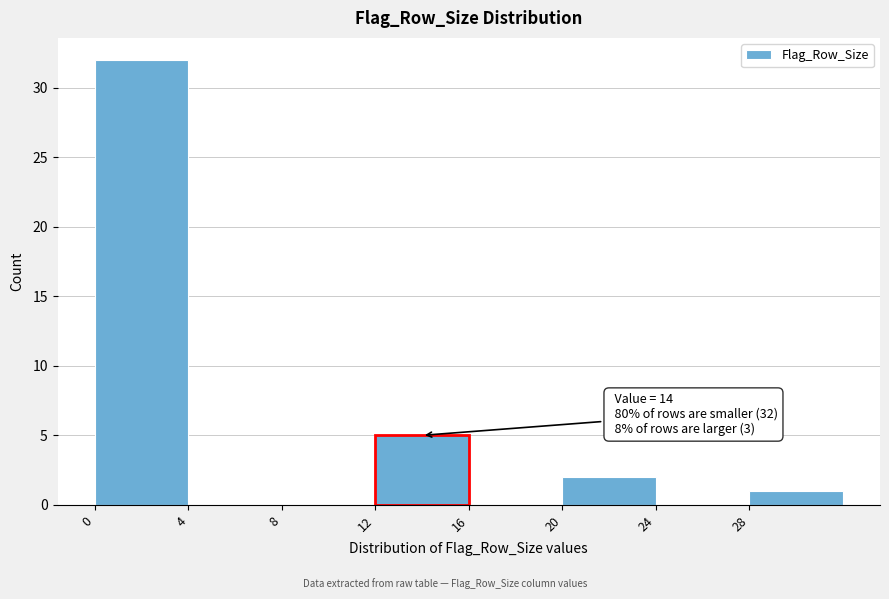

Which range on the x-axis has the tallest bar?

0 to 4